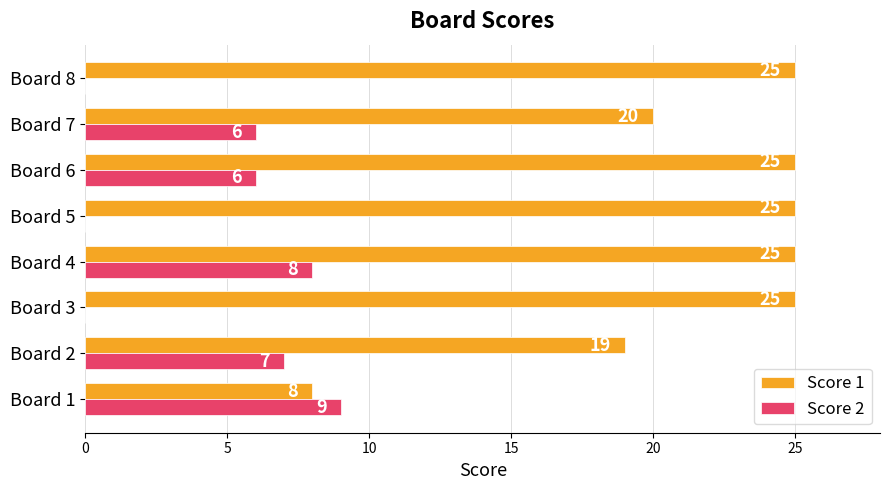

At which label is Score 1 closest to 16?

Board 2